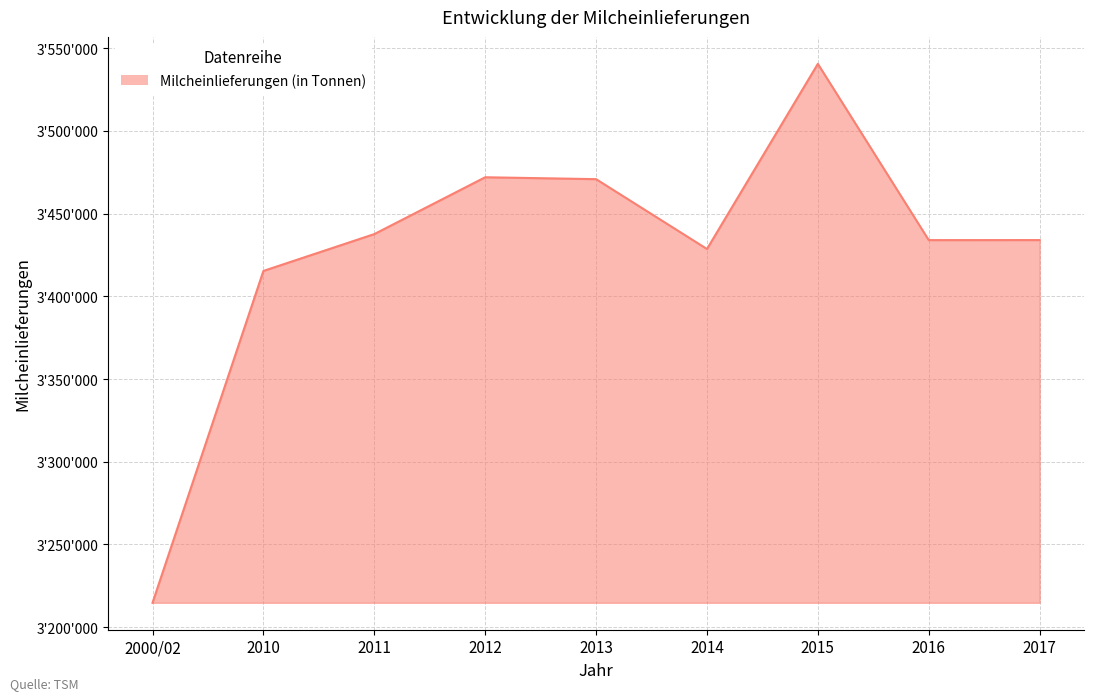

Does the chart display data point markers on the line(s)?

No